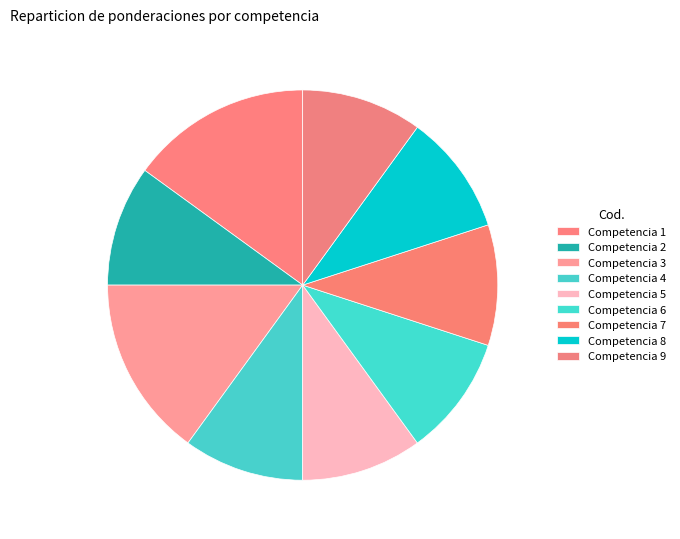

How many slices are in this pie chart?

9